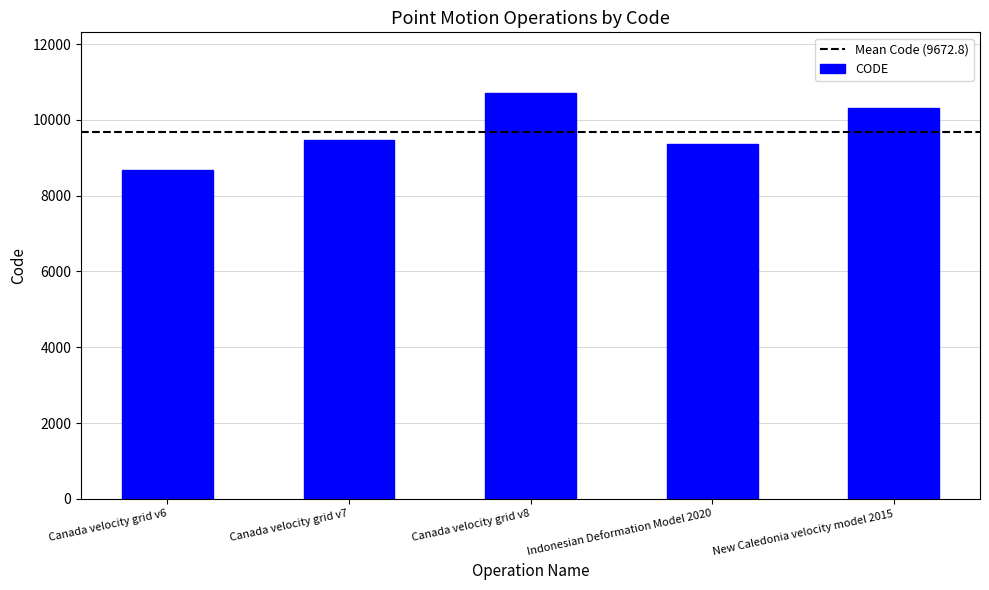

How many values are below 9483?

2